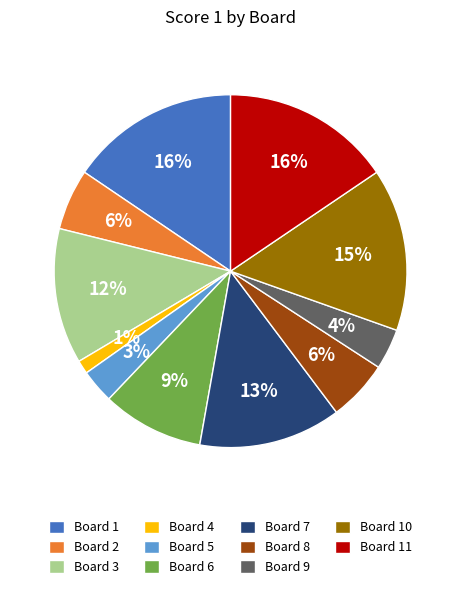

Which category has the smallest portion of the pie?

Board 4